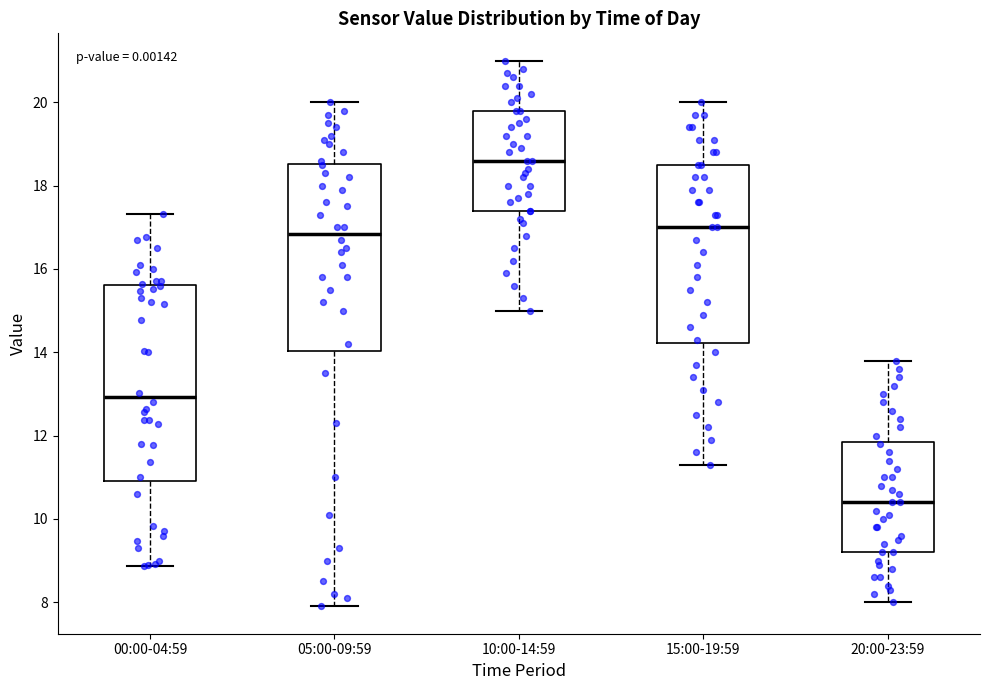

Where does the upper whisker of the box for 10:00-14:59 end on the y-axis? The values are not printed on the chart, so give them approximately, as read against the axis.

21.0